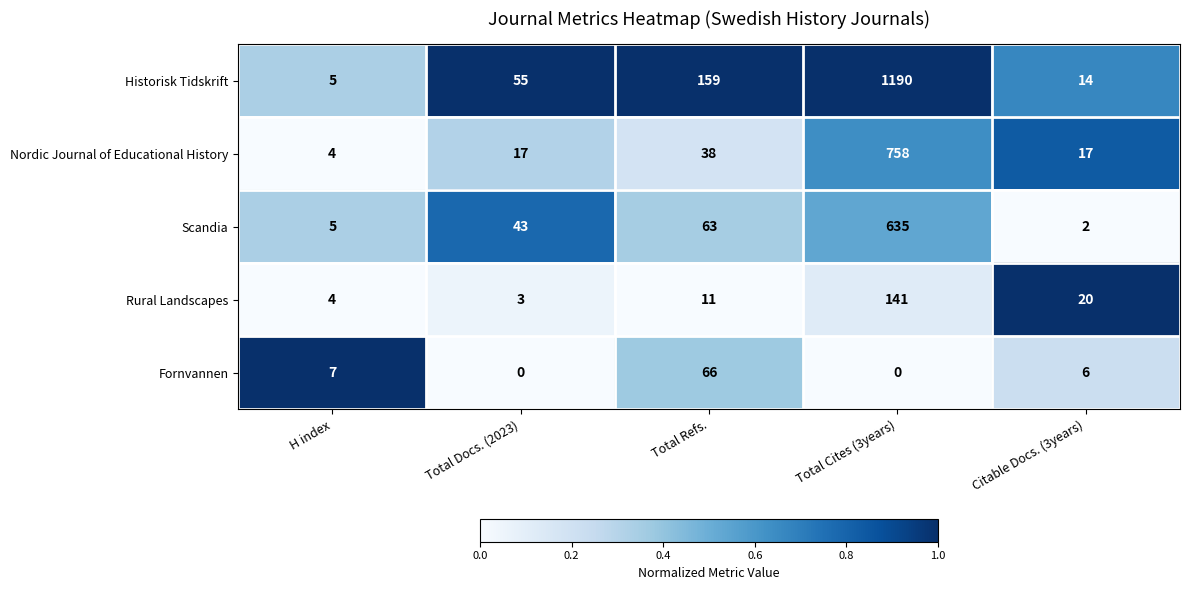

What is the sum of all Nordic Journal of Educational History values?

834